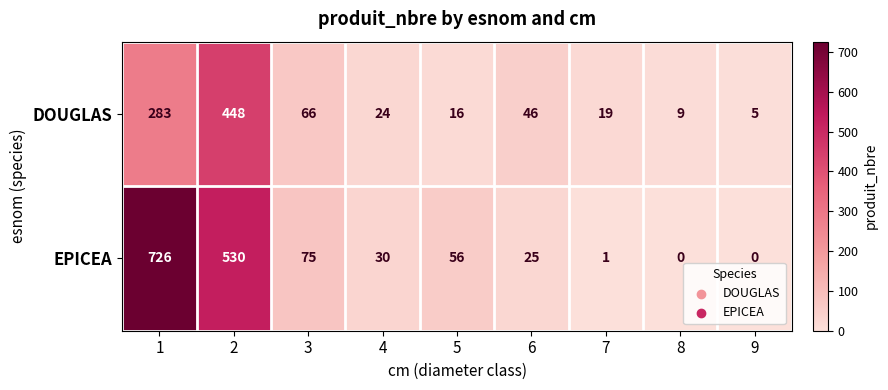

Reading left to right, what are all the values shown in this chart?

DOUGLAS: 1=283	2=448	3=66	4=24	5=16	6=46	7=19	8=9	9=5
EPICEA: 1=726	2=530	3=75	4=30	5=56	6=25	7=1	8=0	9=0